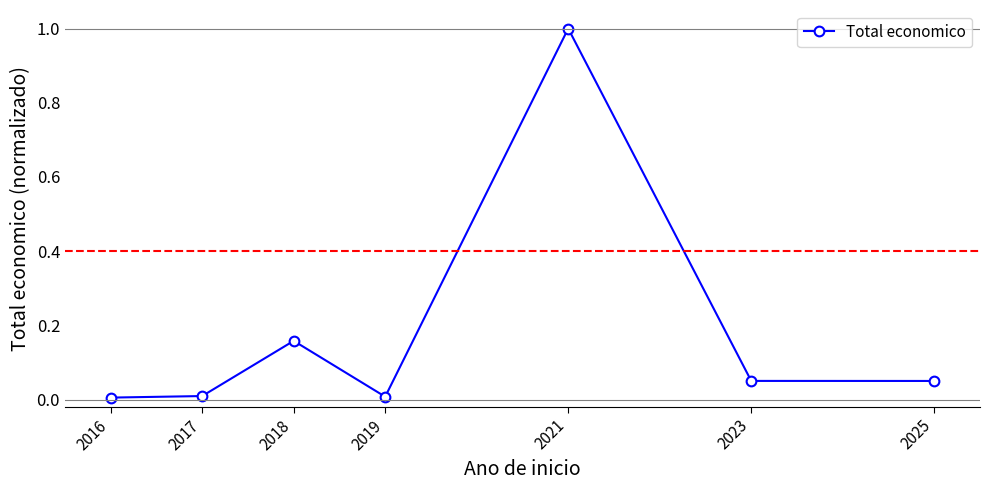

True or false: the data has more than 0 interior local peaks.

True